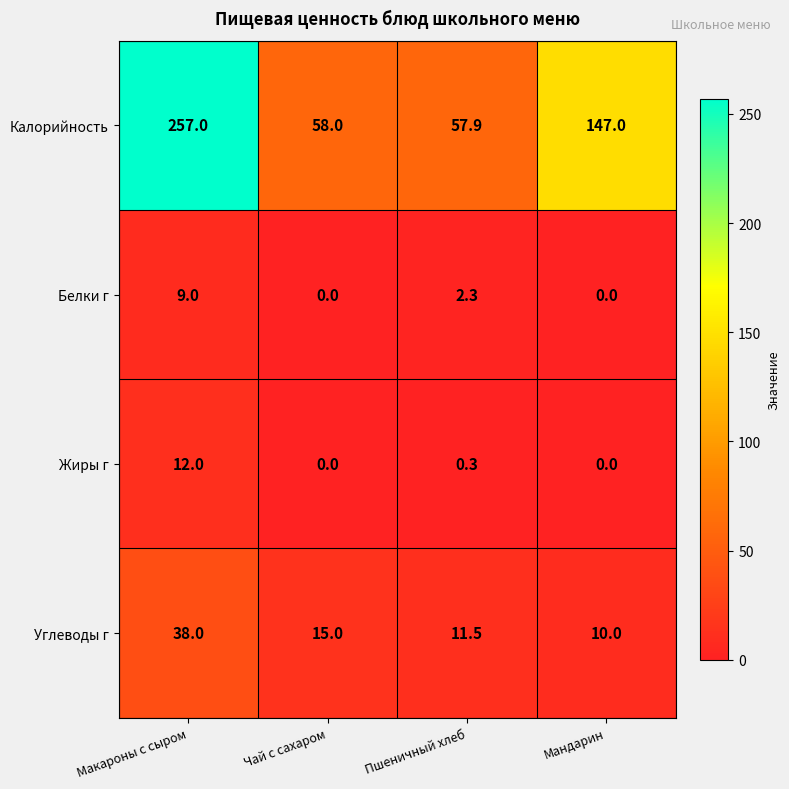

True or false: Углеводы г has a value of 11.5 at Пшеничный хлеб.

True